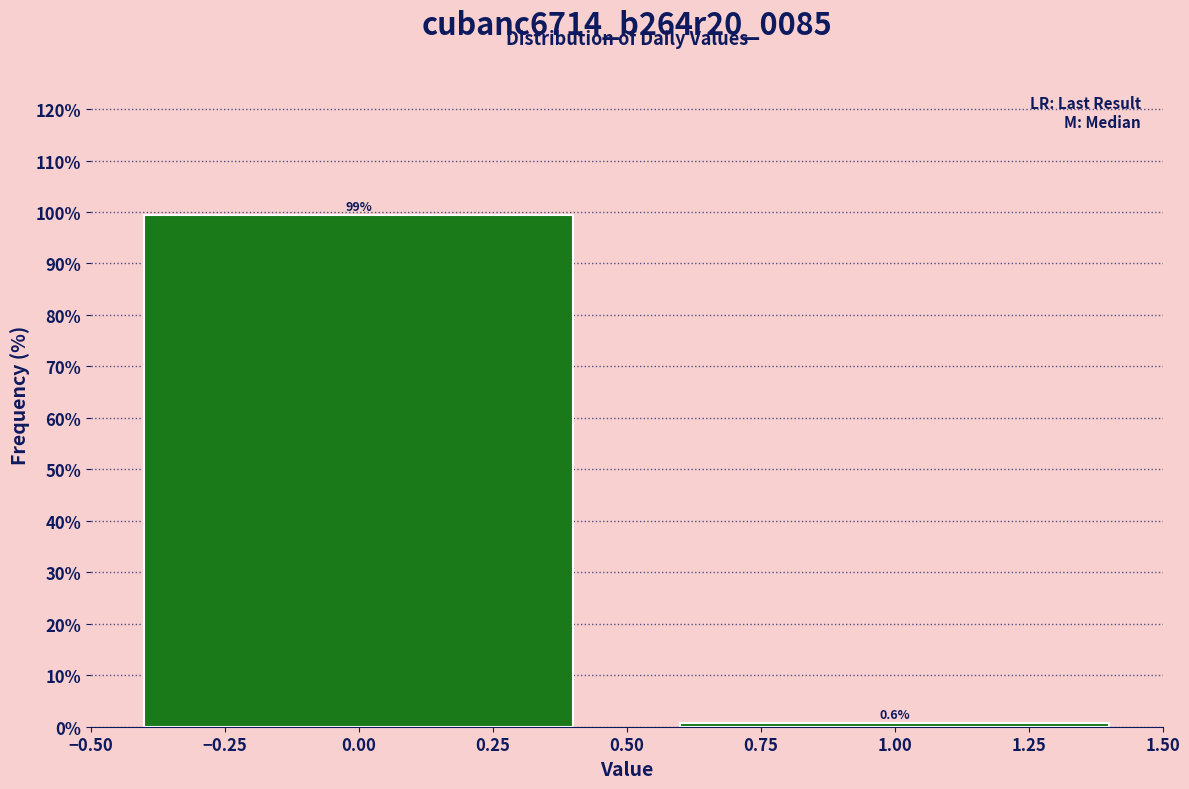

Reading left to right, transcribe all the data shown in this chart.

0.00=99.4	1.00=0.6